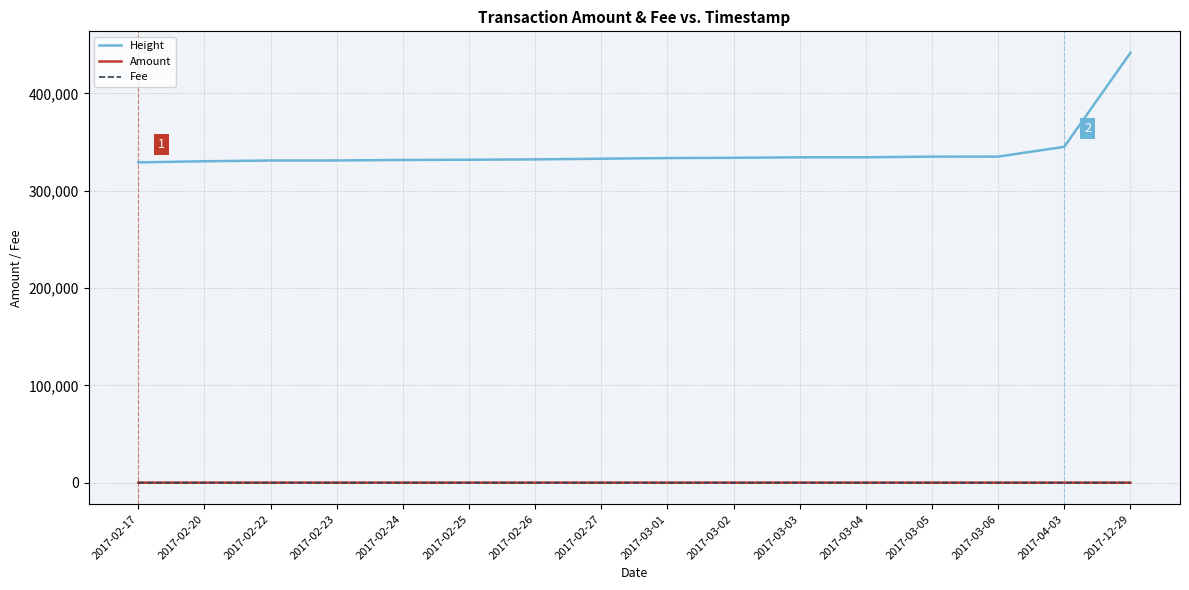

How many lines are shown in the chart?

3